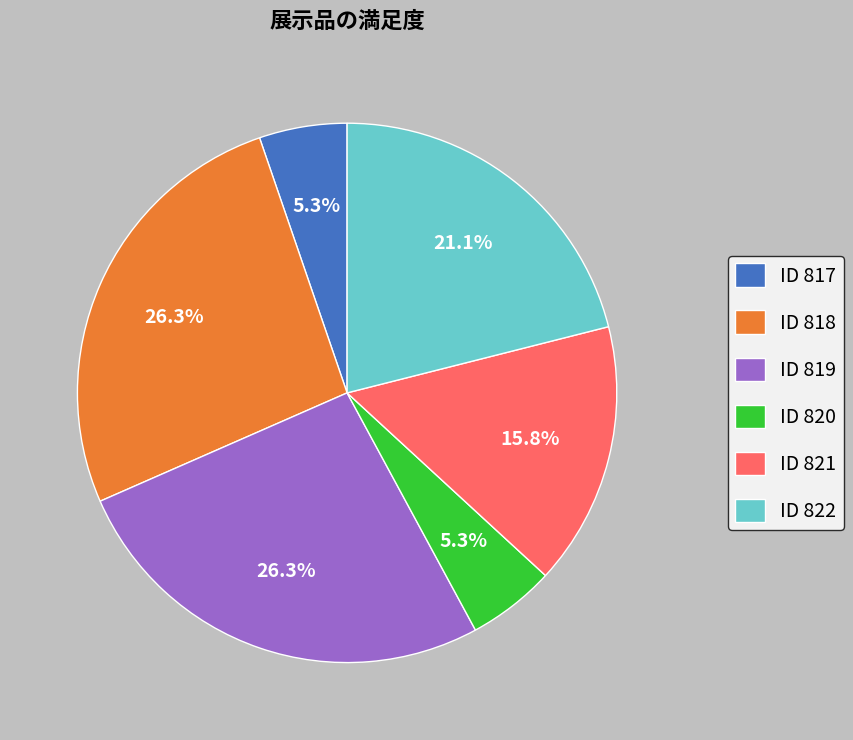

Is the sum of ID 818 and ID 822 greater than half?

No